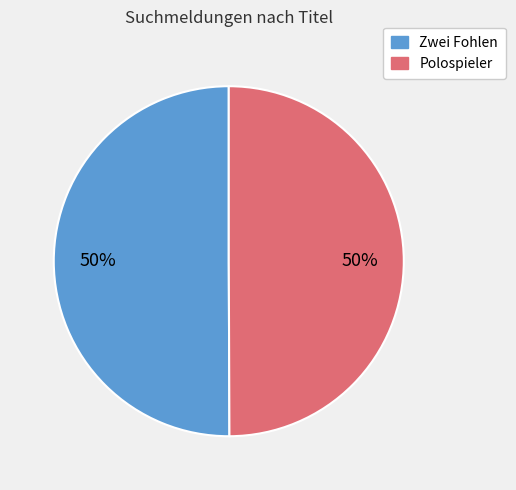

To the nearest percent, what is the average slice percentage?

50%